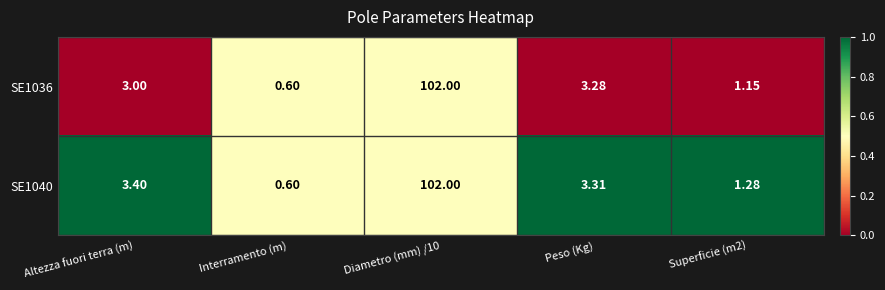

What is the total value across all series at Interramento (m)?

1.2